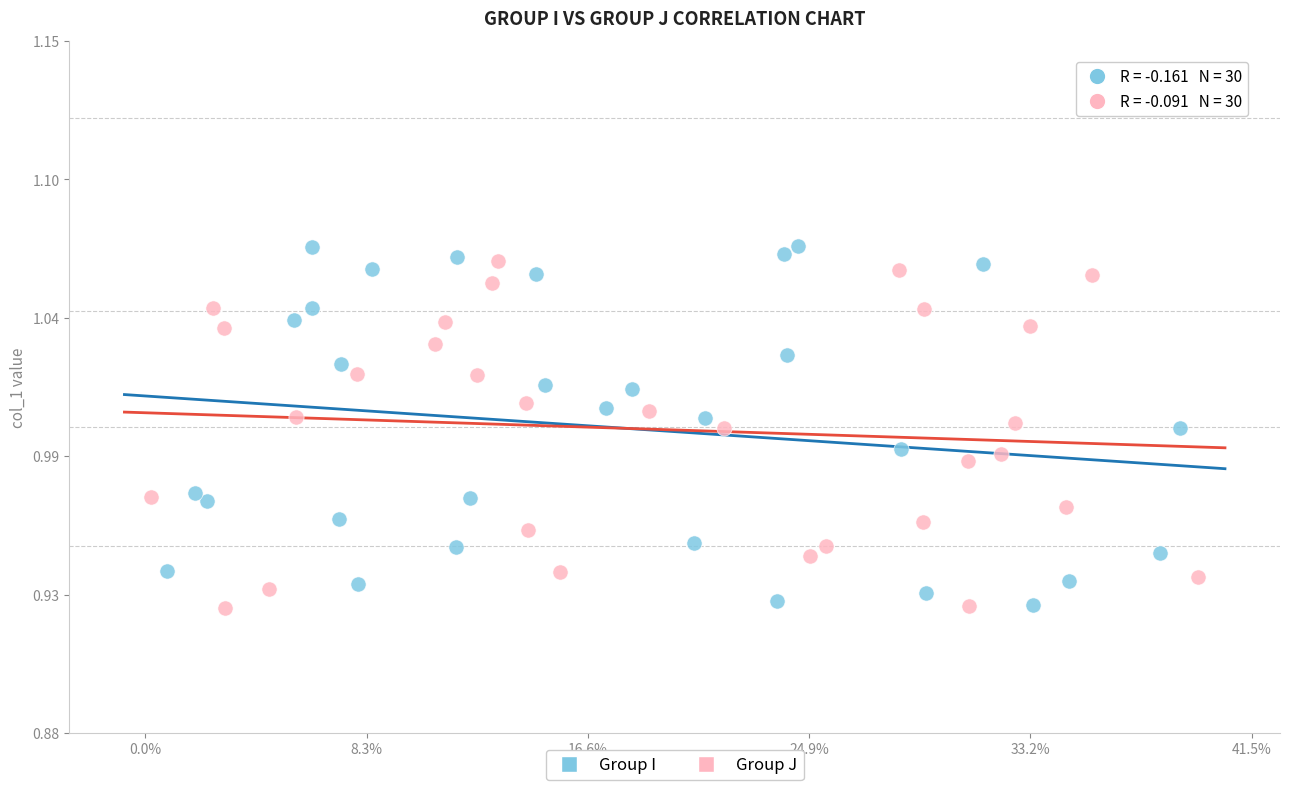

Which series has the widest spread of Y values?

Group I